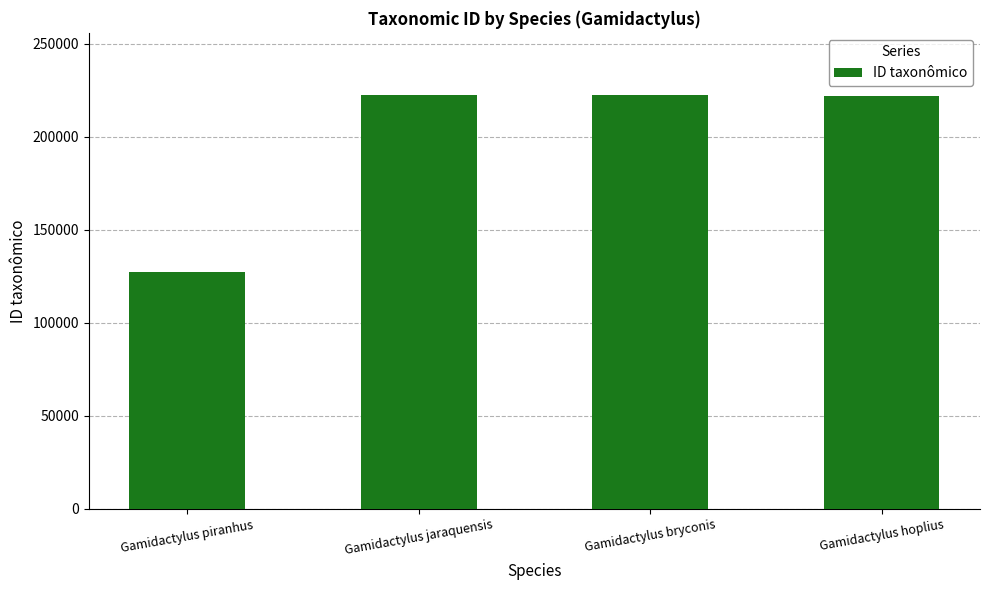

What is the approximate value at Gamidactylus bryconis?

222428